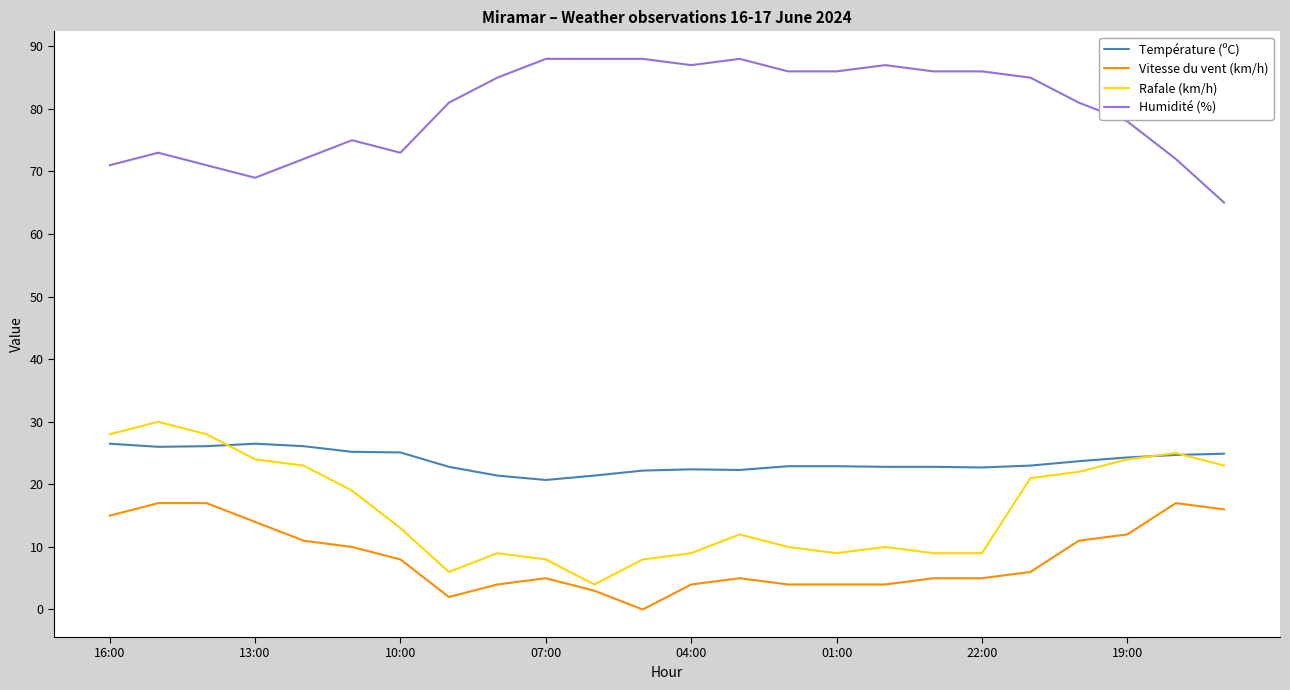

What is the difference between the maximum and minimum values in the Humidité (%) series?

23.0